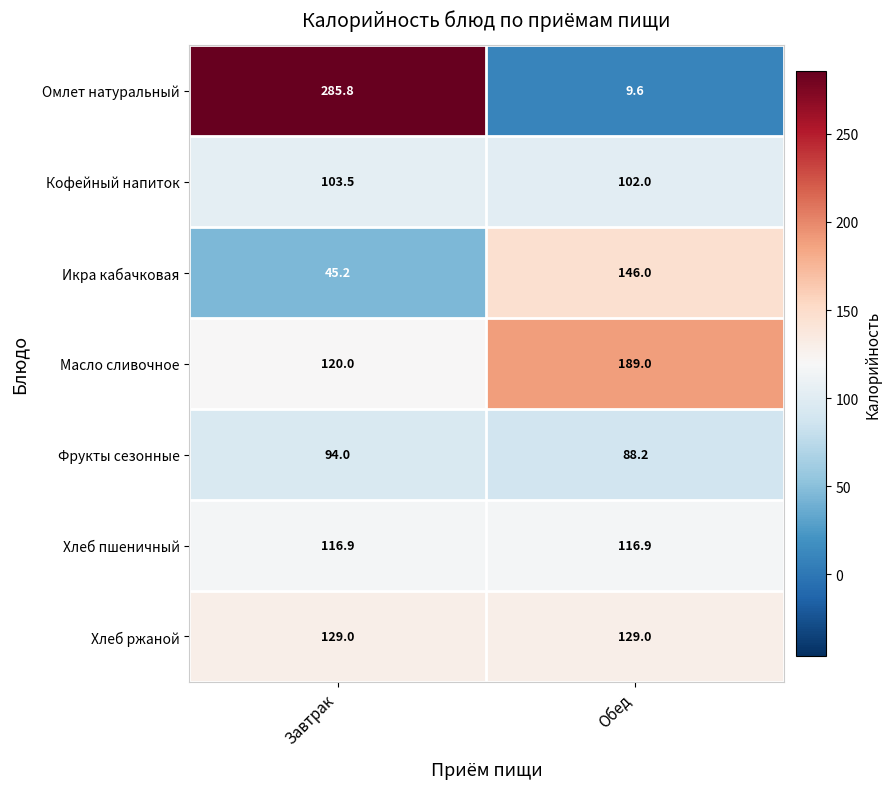

Which series changed the most between Завтрак and Обед?

Омлет натуральный